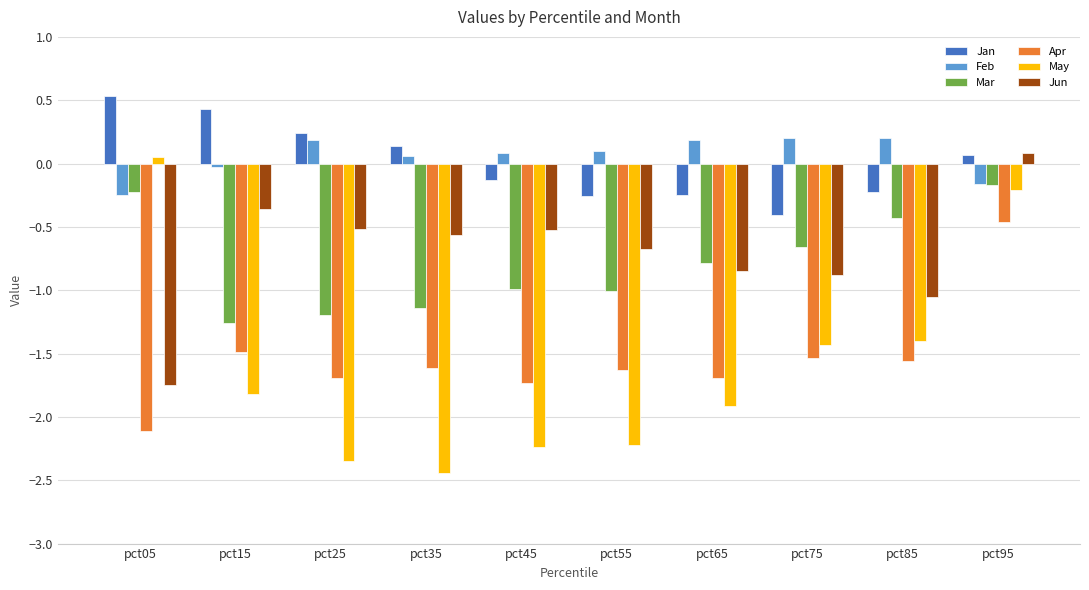

Is it true that Jun equals -0.4 at pct15?

True